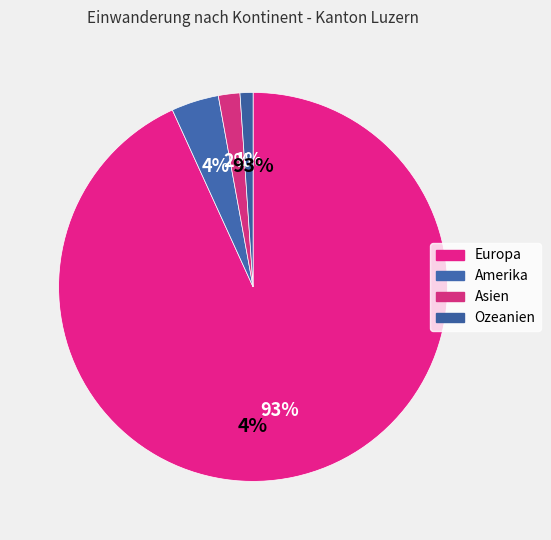

Is it true that Amerika is 1% of the pie?

False